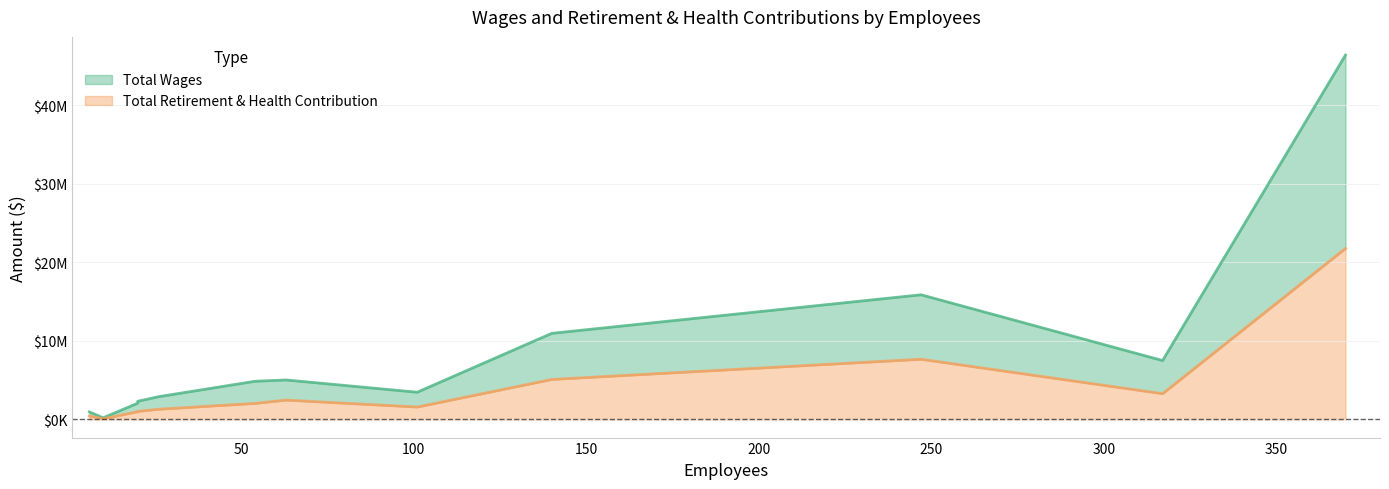

True or false: Total Wages and Total Retirement & Health Contribution cross at least once.

False